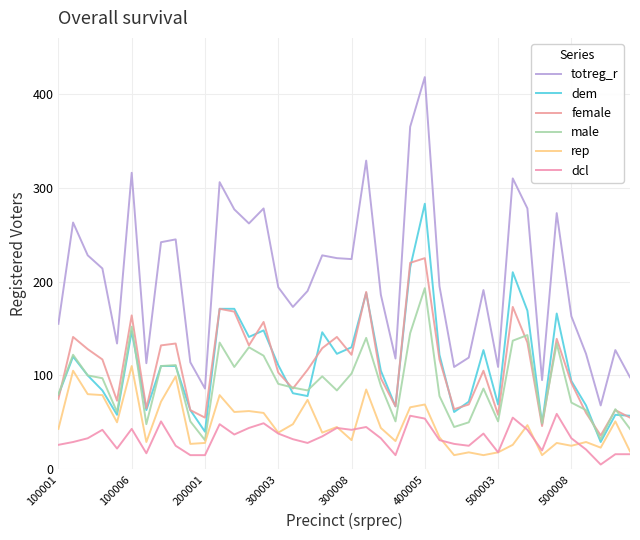

How many lines are shown in the chart?

6